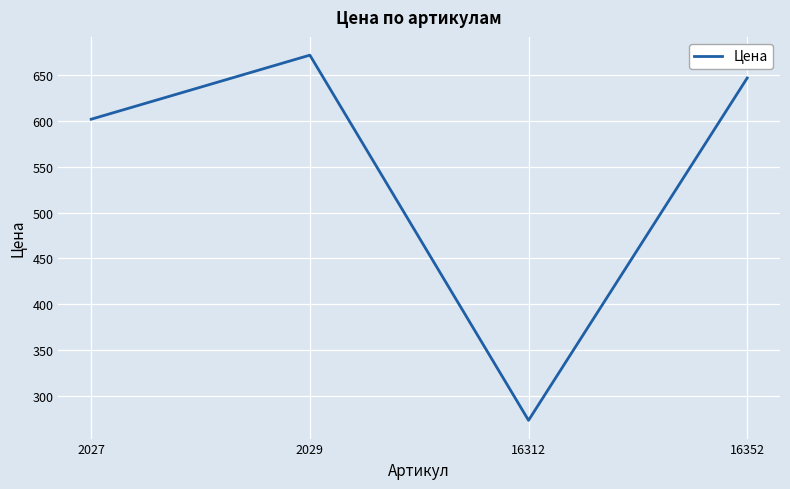

Which has a higher value, 2027 or 16352?

16352